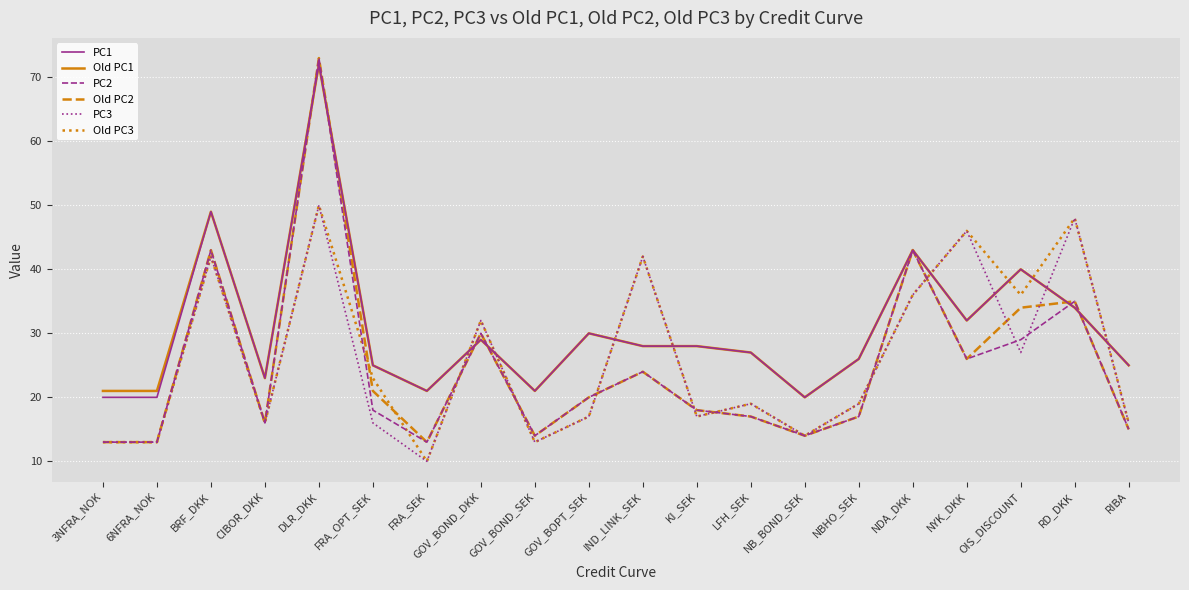

What is the total value across all series at 3NFRA_NOK?

93